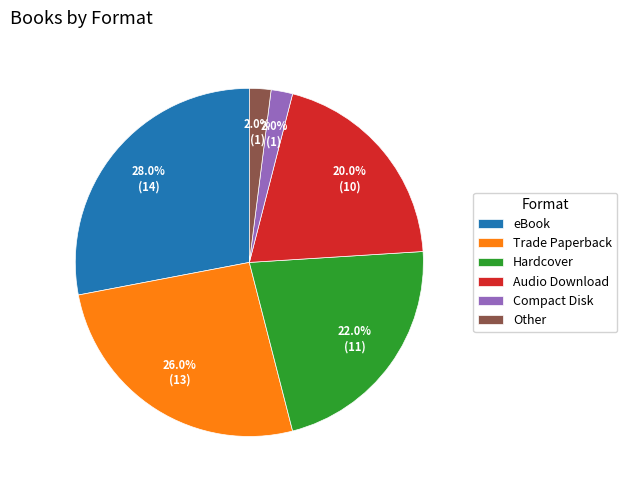

Between eBook and Other, which is larger?

eBook